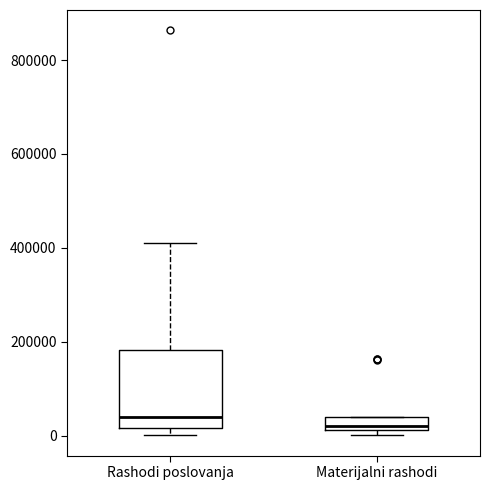

Comparing the boxes themselves (not the whiskers), which one is the tallest?

Rashodi poslovanja